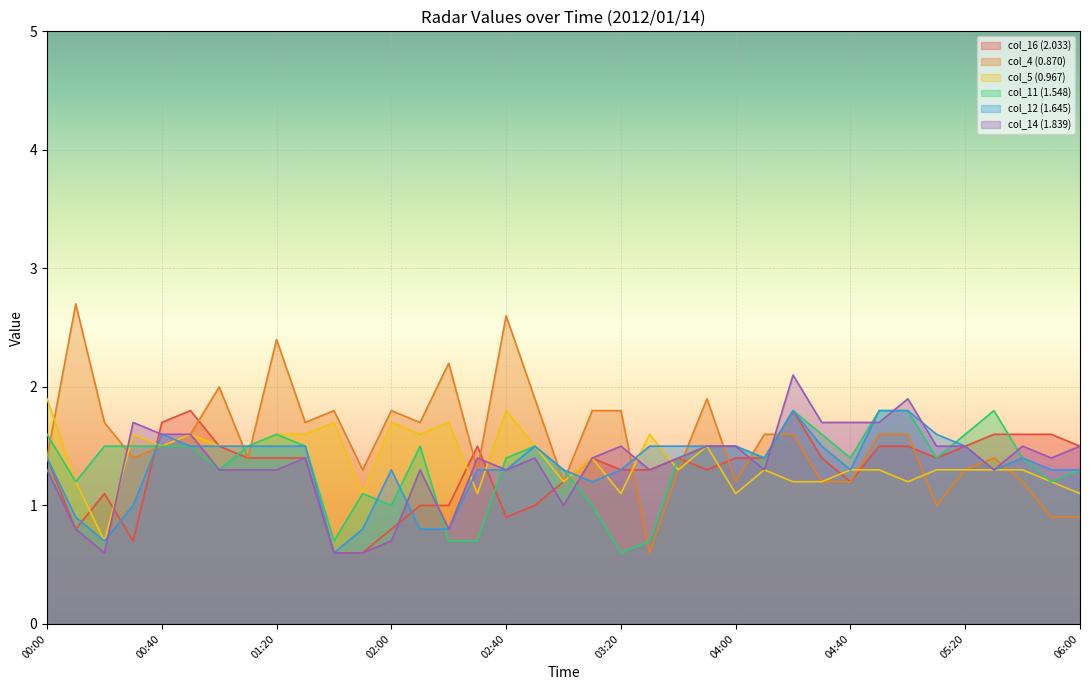

How many data points in col_12 (1.645) are above 1?

30